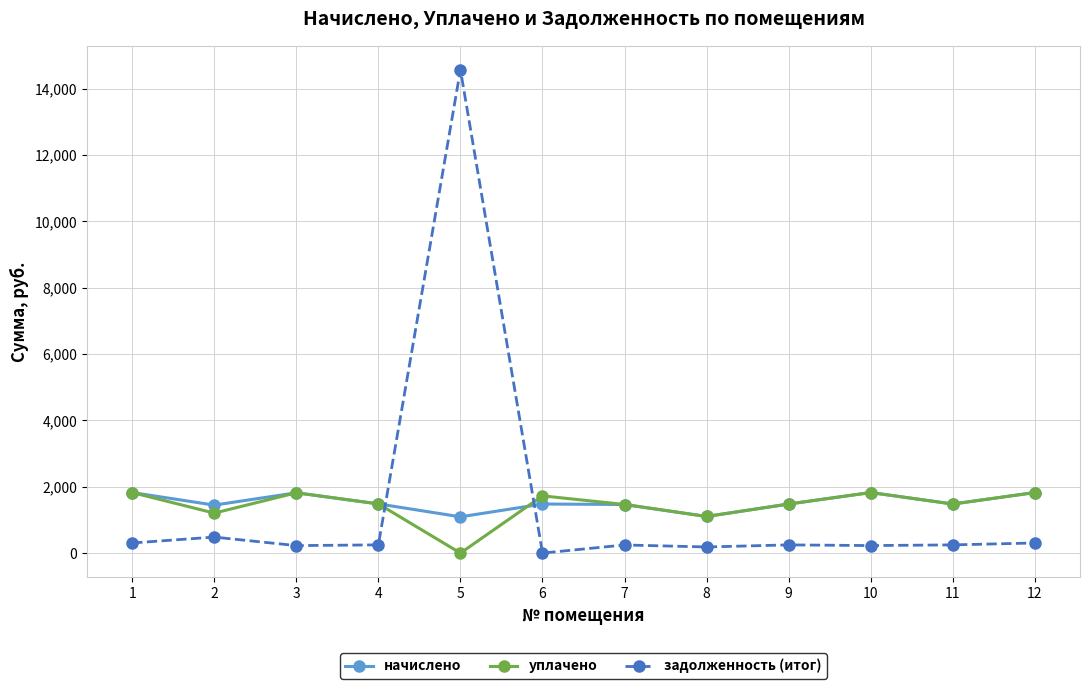

Which series has the largest range (max minus min)?

задолженность (итог)